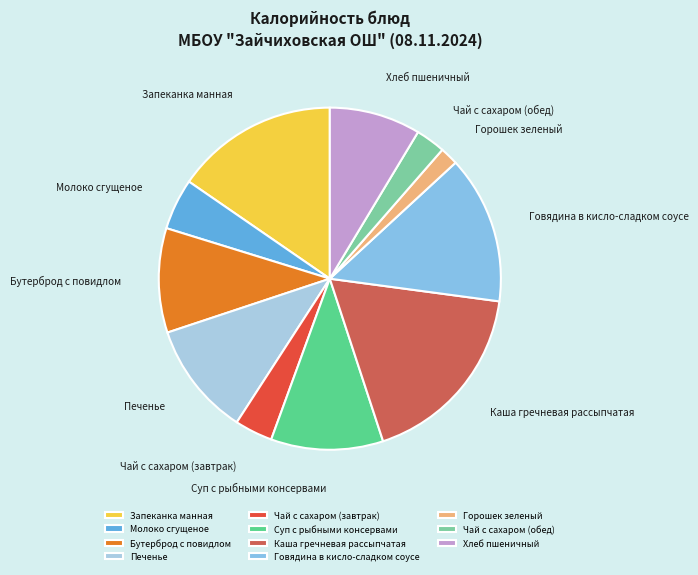

Which category has the smallest portion of the pie?

Горошек зеленый